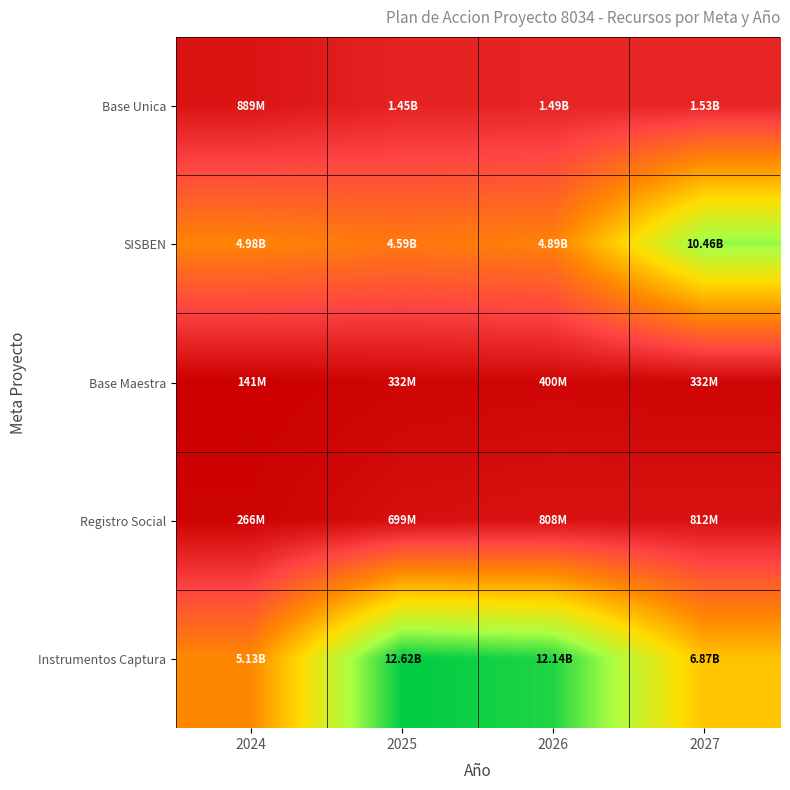

What is the total value across all series at 2027?

20011231000